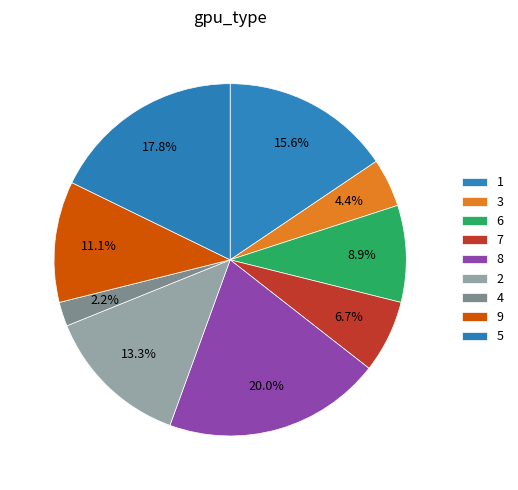

To the nearest percent, what percentage of the pie is 9?

11%